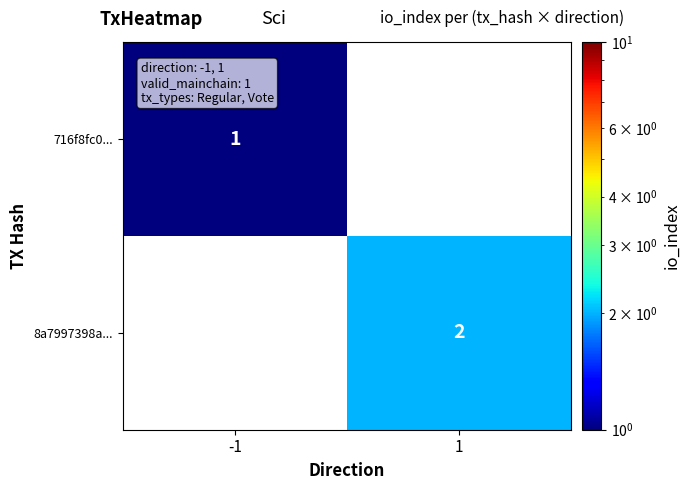

Is the value of 8a7997398a... at 1 greater than the value of 716f8fc0... at -1?

Yes